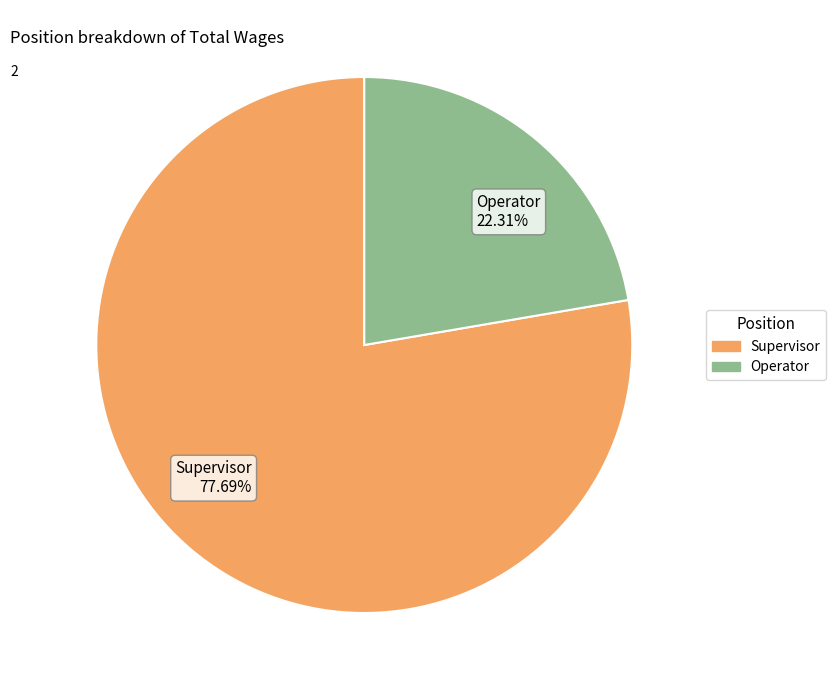

Which slice is the largest?

Supervisor